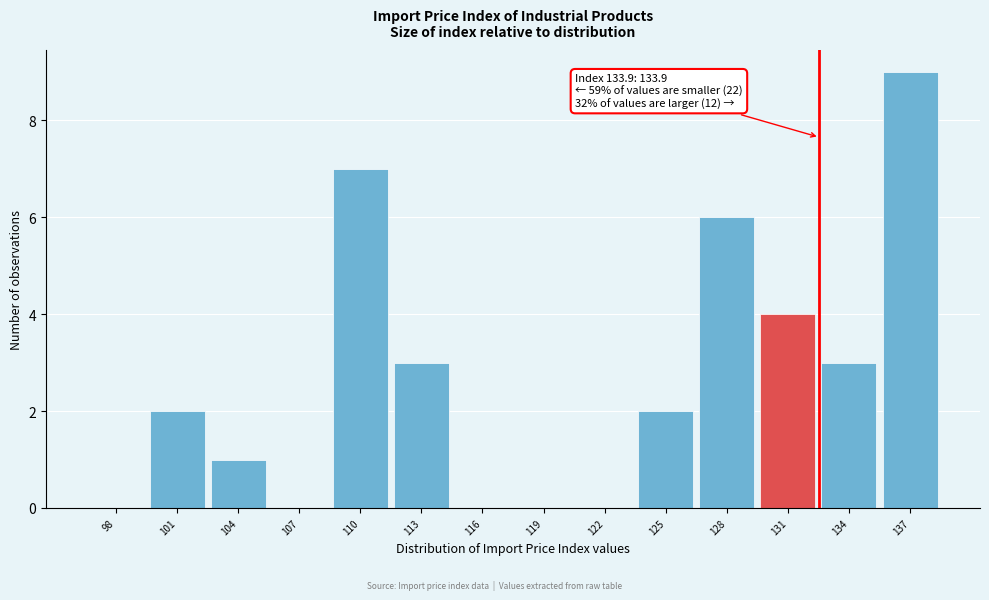

Reading left to right, extract all data points from this chart.

98=0	101=2	104=1	107=0	110=7	113=3	116=0	119=0	122=0	125=2	128=6	131=4	134=3	137=9